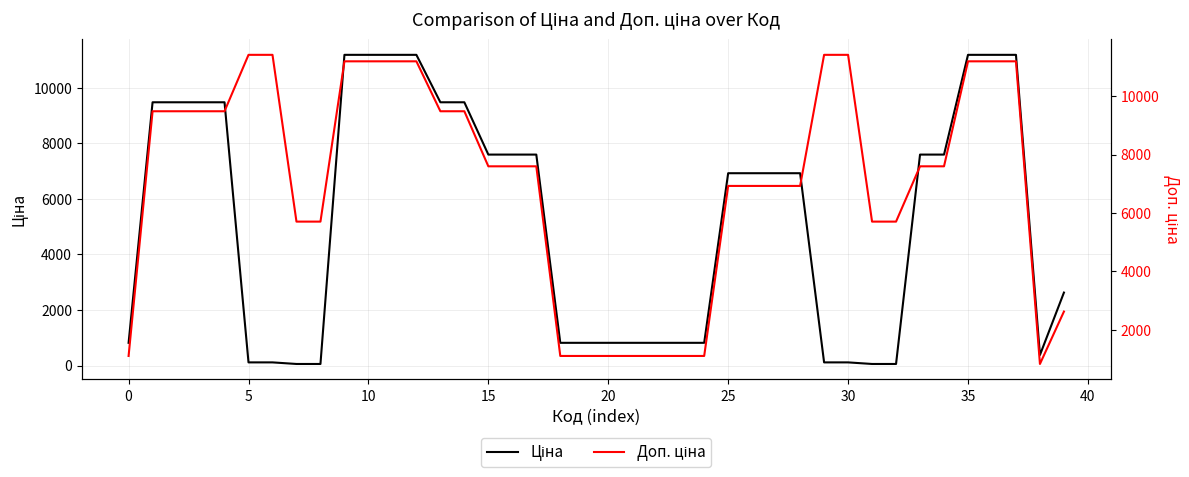

What is the label of the 27th point from the left?

26